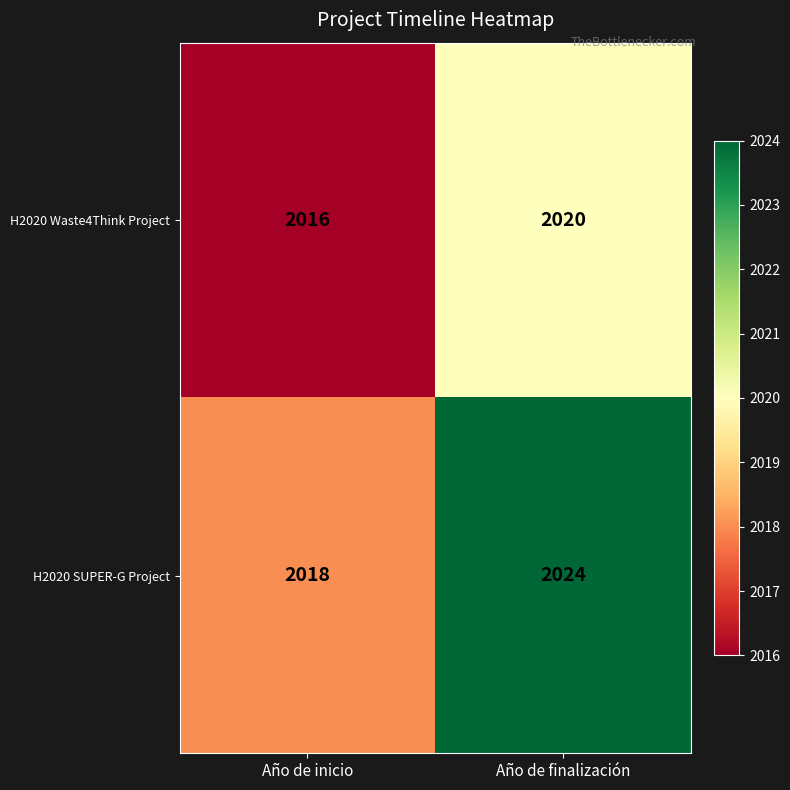

What is the greatest value displayed?

2024